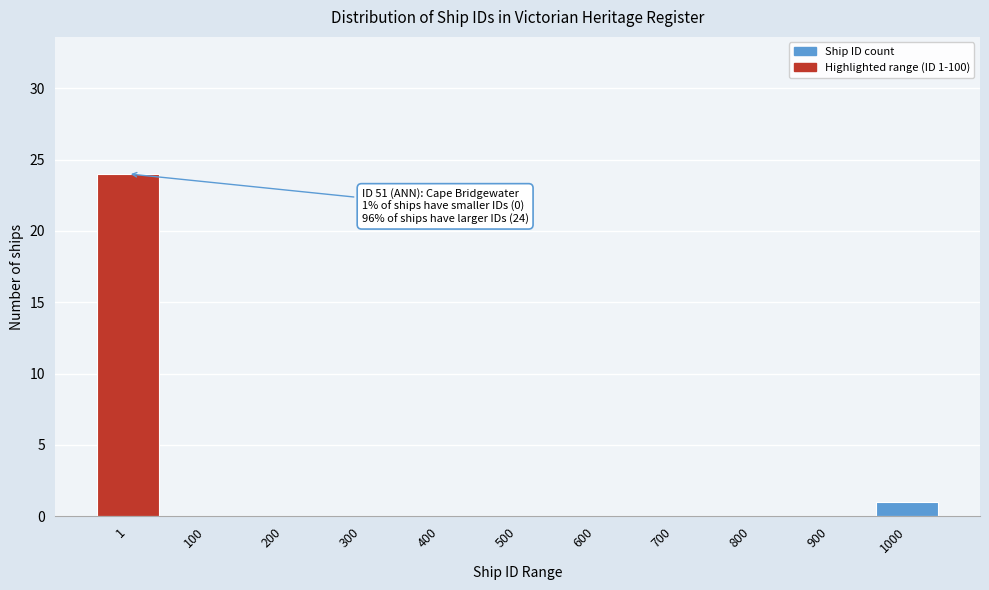

Reading left to right, what are all the values shown in this chart?

1=24	100=0	200=0	300=0	400=0	500=0	600=0	700=0	800=0	900=0	1000=1